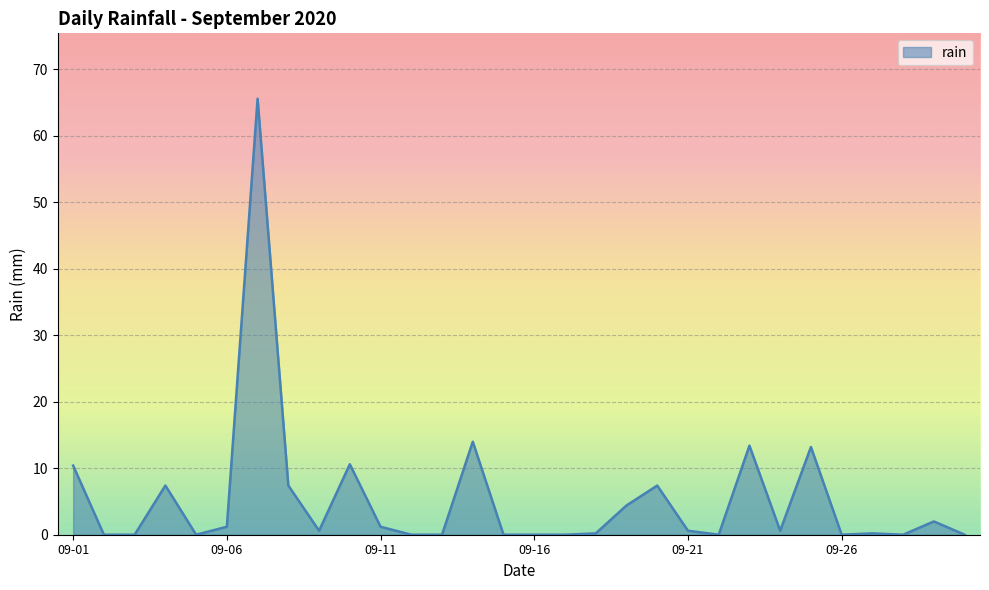

What is the maximum value shown in the chart?

65.6